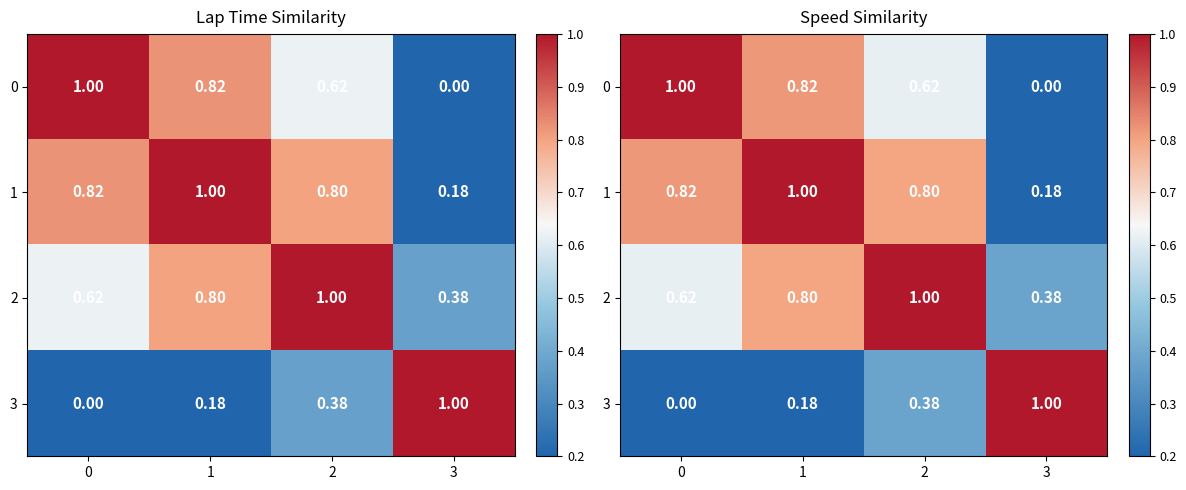

At how many categories does at least one series exceed 0?

4